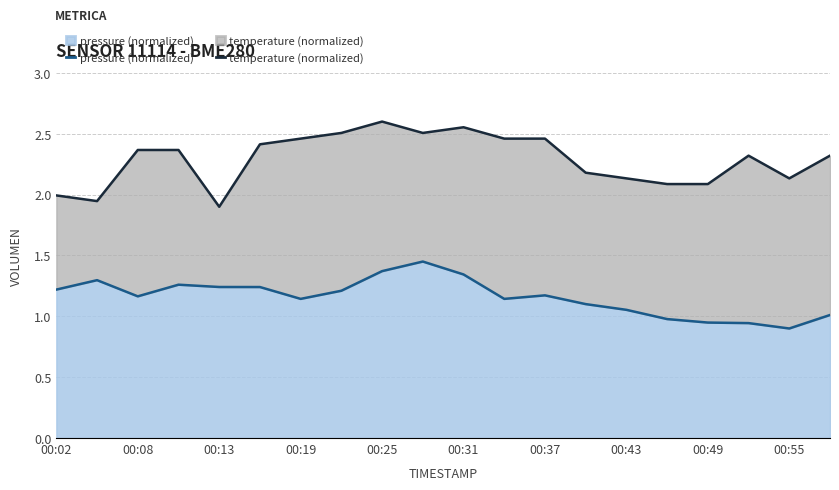

Which series has the largest total across all categories?

temperature (normalized)